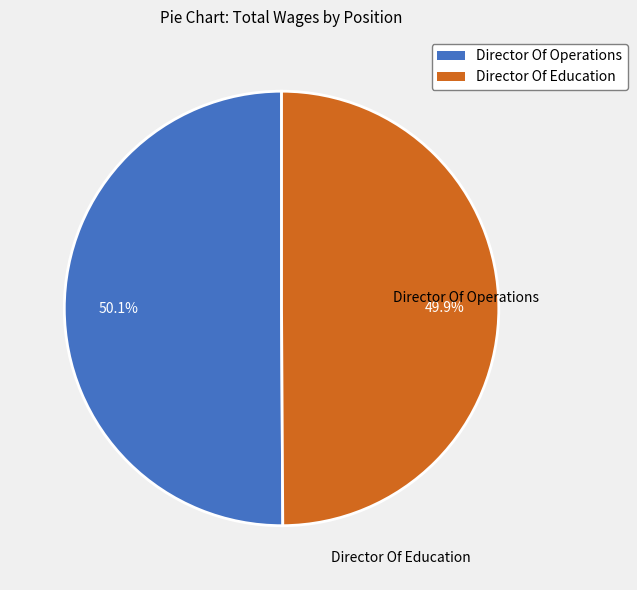

Is it true that Director Of Operations is 50% of the pie?

True